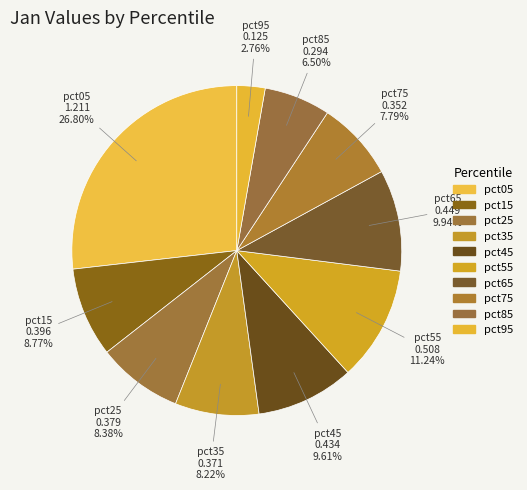

Count the number of slices in the pie.

10